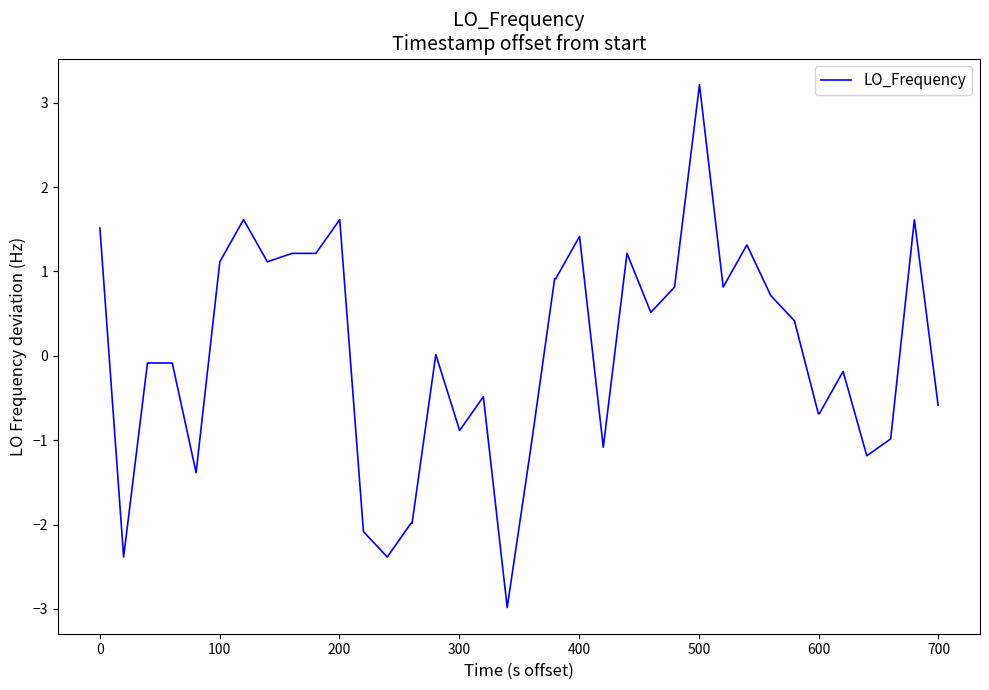

What is the difference between the maximum and minimum values?

6.2